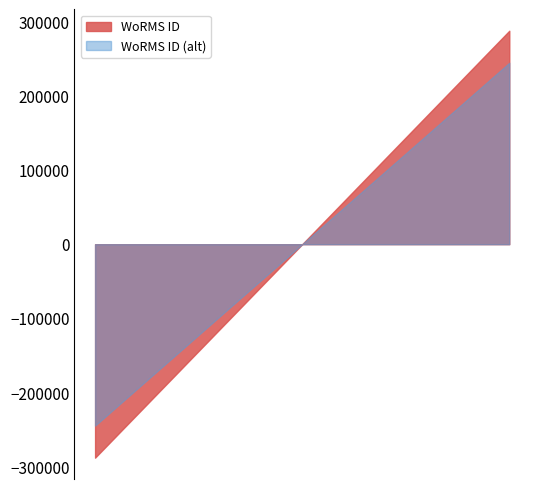

The value at 01-07-2010 is 249731. True or false?

True